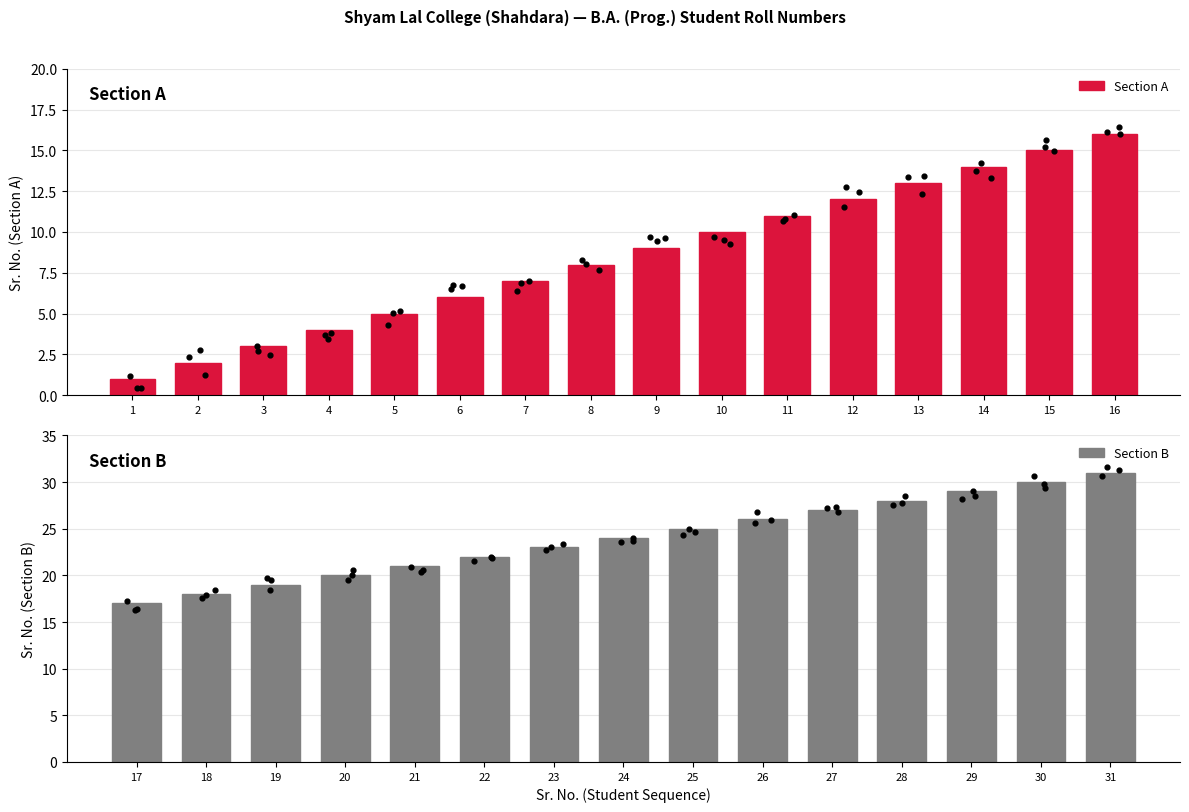

What is the ratio of the value at 6 to the value at 5?

1.2